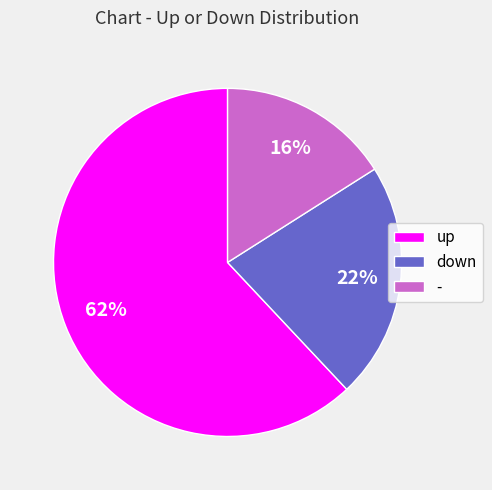

Which category has the biggest portion of the pie?

up